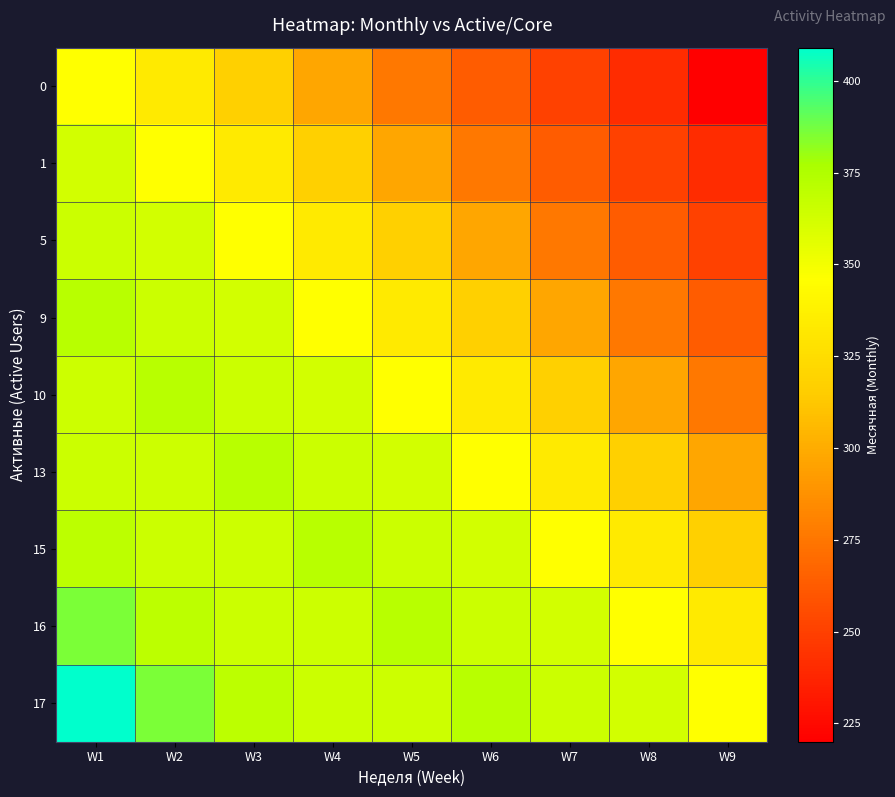

Reading right to left, transcribe all the data shown in this chart.

0: W9=220	W8=241	W7=251	W6=263	W5=276	W4=297	W3=317	W2=333	W1=346
1: W9=241	W8=251	W7=263	W6=276	W5=297	W4=317	W3=333	W2=346	W1=362
5: W9=251	W8=263	W7=276	W6=297	W5=317	W4=333	W3=346	W2=362	W1=365
9: W9=263	W8=276	W7=297	W6=317	W5=333	W4=346	W3=362	W2=365	W1=372
10: W9=276	W8=297	W7=317	W6=333	W5=346	W4=362	W3=365	W2=372	W1=364
13: W9=297	W8=317	W7=333	W6=346	W5=362	W4=365	W3=372	W2=364	W1=365
15: W9=317	W8=333	W7=346	W6=362	W5=365	W4=372	W3=364	W2=365	W1=370
16: W9=333	W8=346	W7=362	W6=365	W5=372	W4=364	W3=365	W2=370	W1=386
17: W9=346	W8=362	W7=365	W6=372	W5=364	W4=365	W3=370	W2=386	W1=409